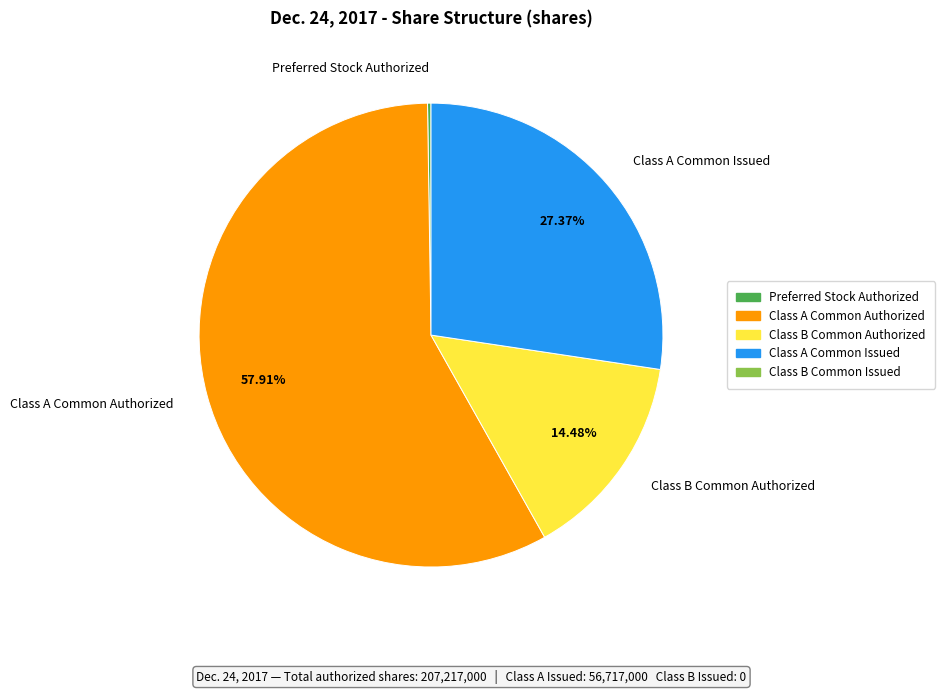

Is there a majority slice in this chart?

Yes